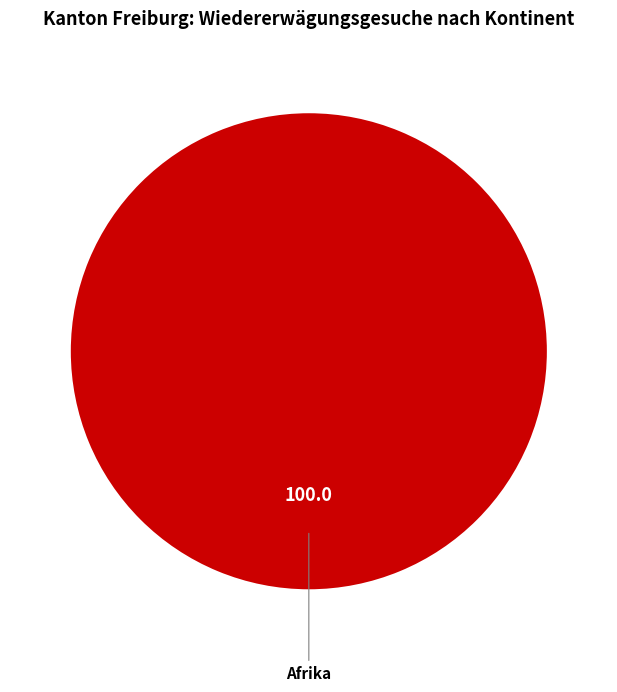

True or false: Afrika accounts for 100% of the total.

True